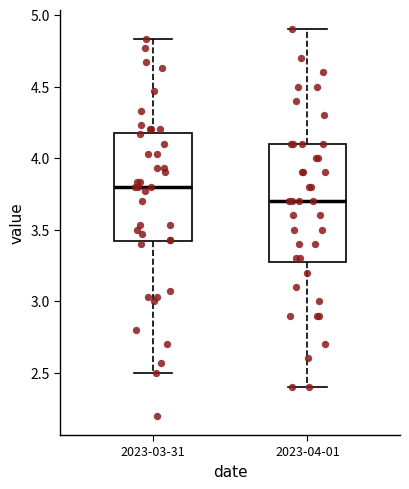

Which box's median line is the highest?

2023-03-31